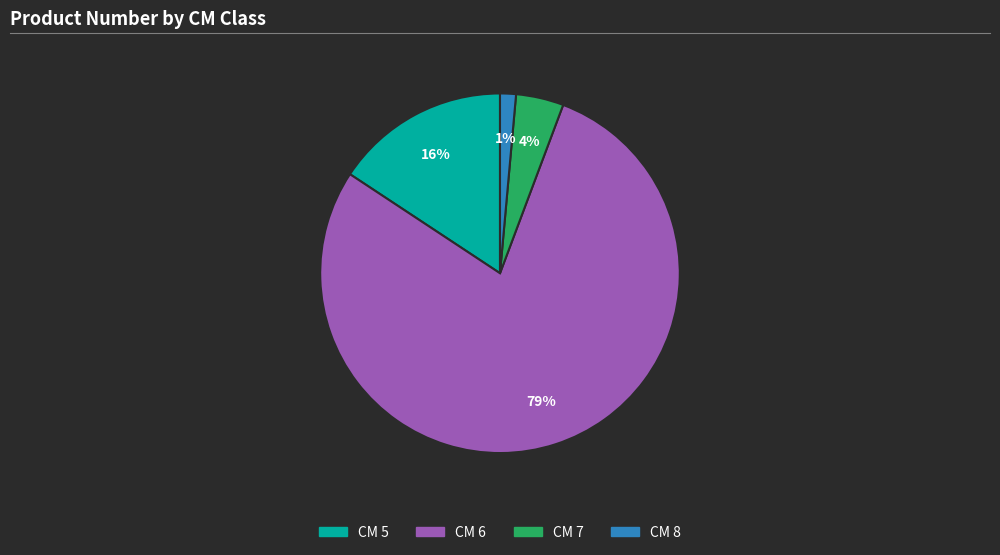

Which slice represents more than half of the pie?

CM 6